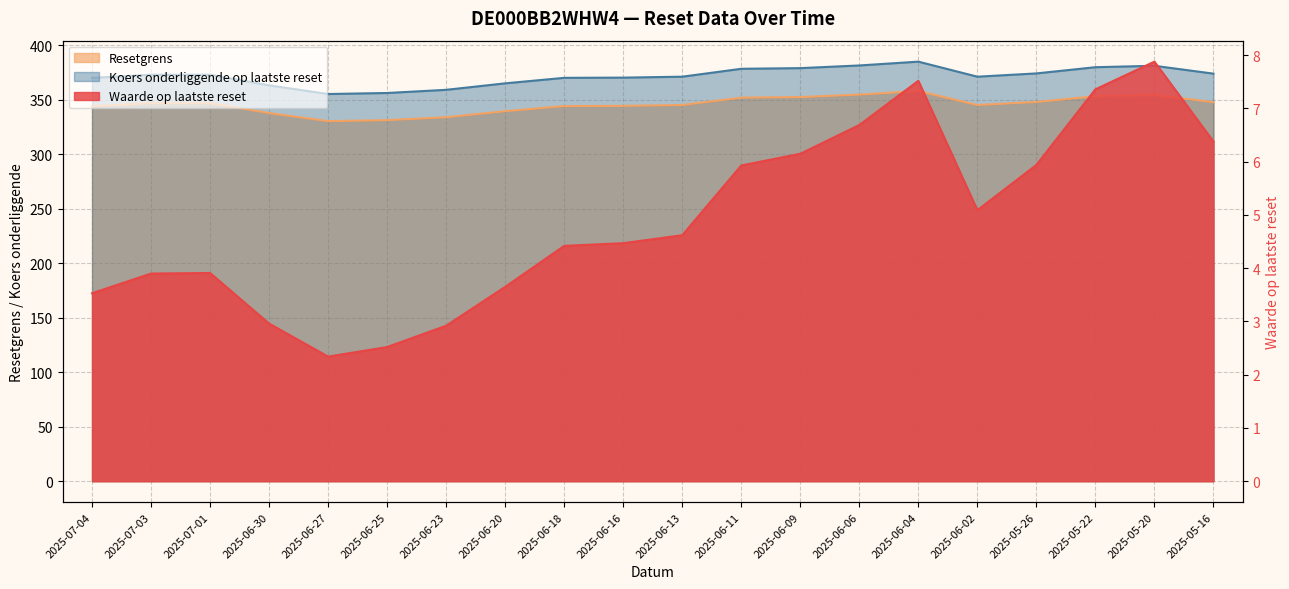

What are all the series names shown in the legend?

Waarde op laatste reset, Resetgrens, Koers onderliggende op laatste reset